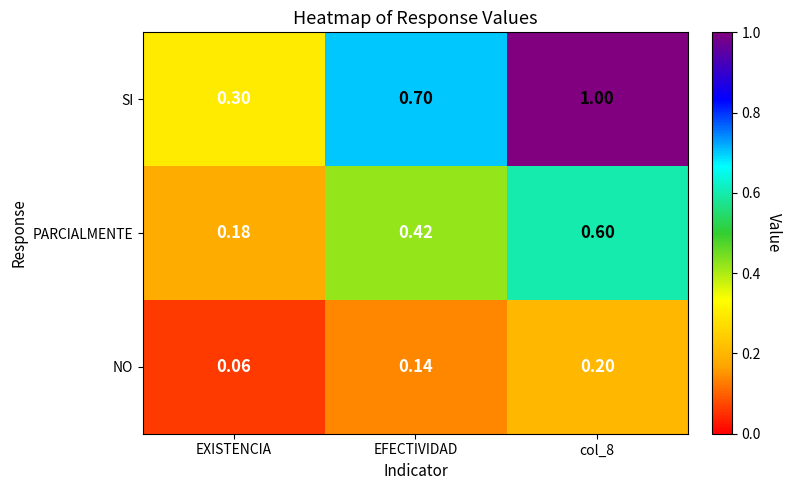

Which series has the largest total across all categories?

SI